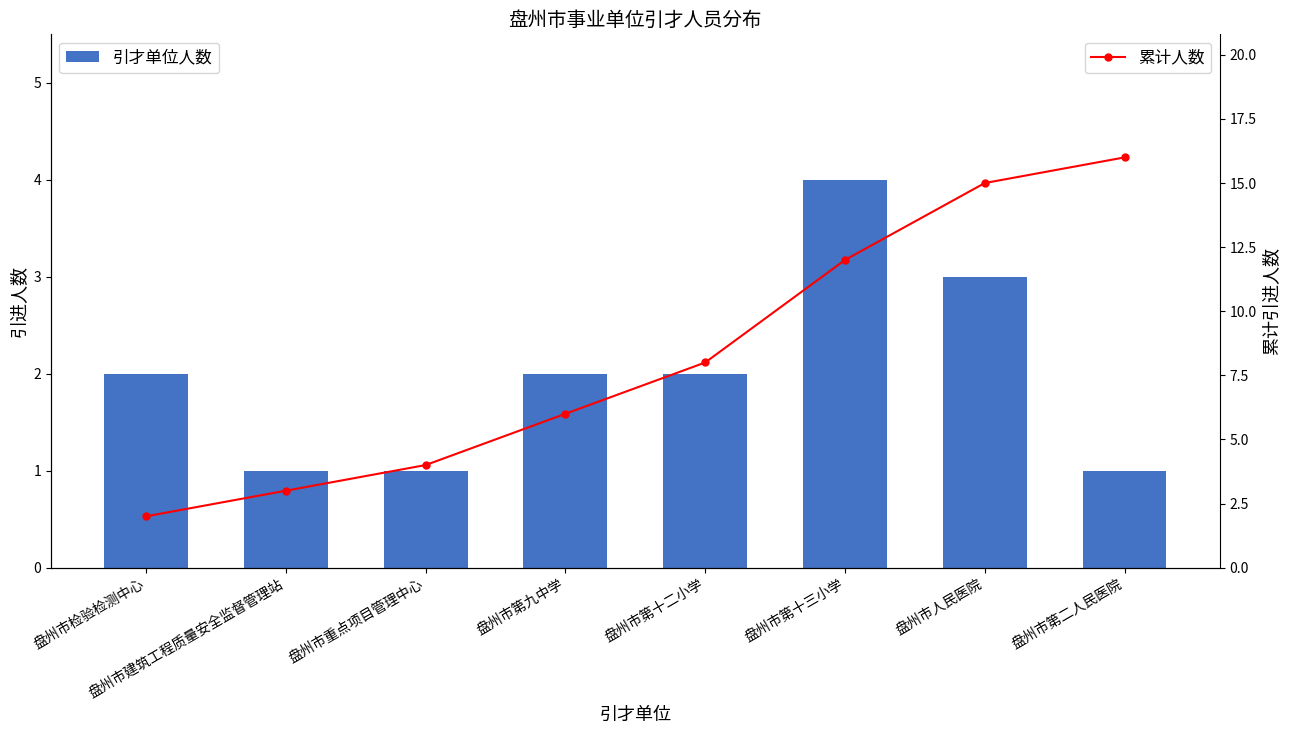

Reading left to right, extract all data points from this chart.

引才单位人数: 盘州市检验检测中心=2	盘州市建筑工程质量安全监督管理站=1	盘州市重点项目管理中心=1	盘州市第九中学=2	盘州市第十二小学=2	盘州市第十三小学=4	盘州市人民医院=3	盘州市第二人民医院=1
累计人数: 盘州市检验检测中心=2	盘州市建筑工程质量安全监督管理站=3	盘州市重点项目管理中心=4	盘州市第九中学=6	盘州市第十二小学=8	盘州市第十三小学=12	盘州市人民医院=15	盘州市第二人民医院=16